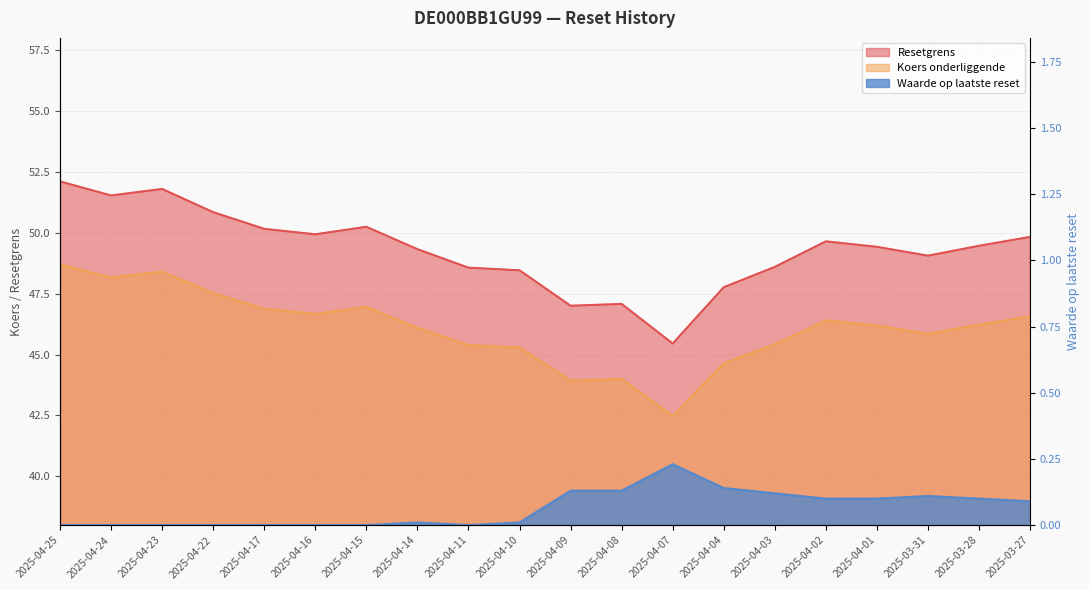

What is the difference between the second highest and minimum values in the Resetgrens series?

6.3